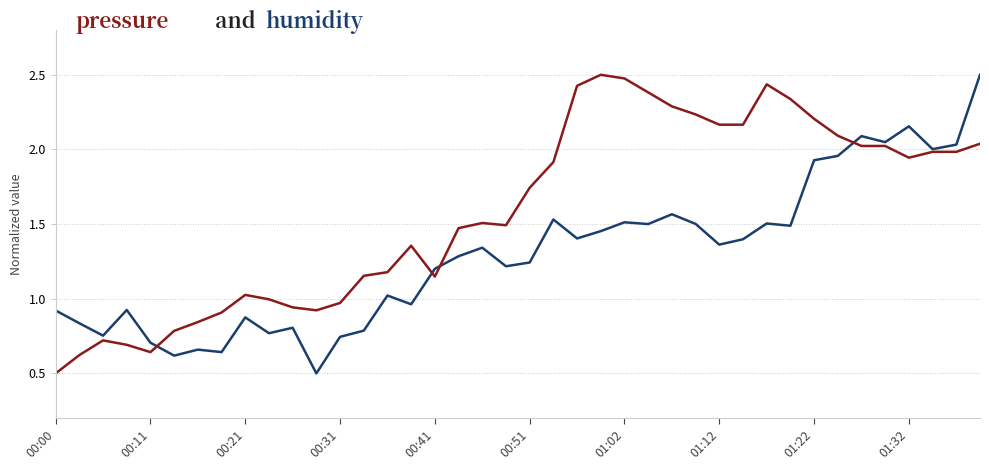

What is the smallest value displayed?

0.5